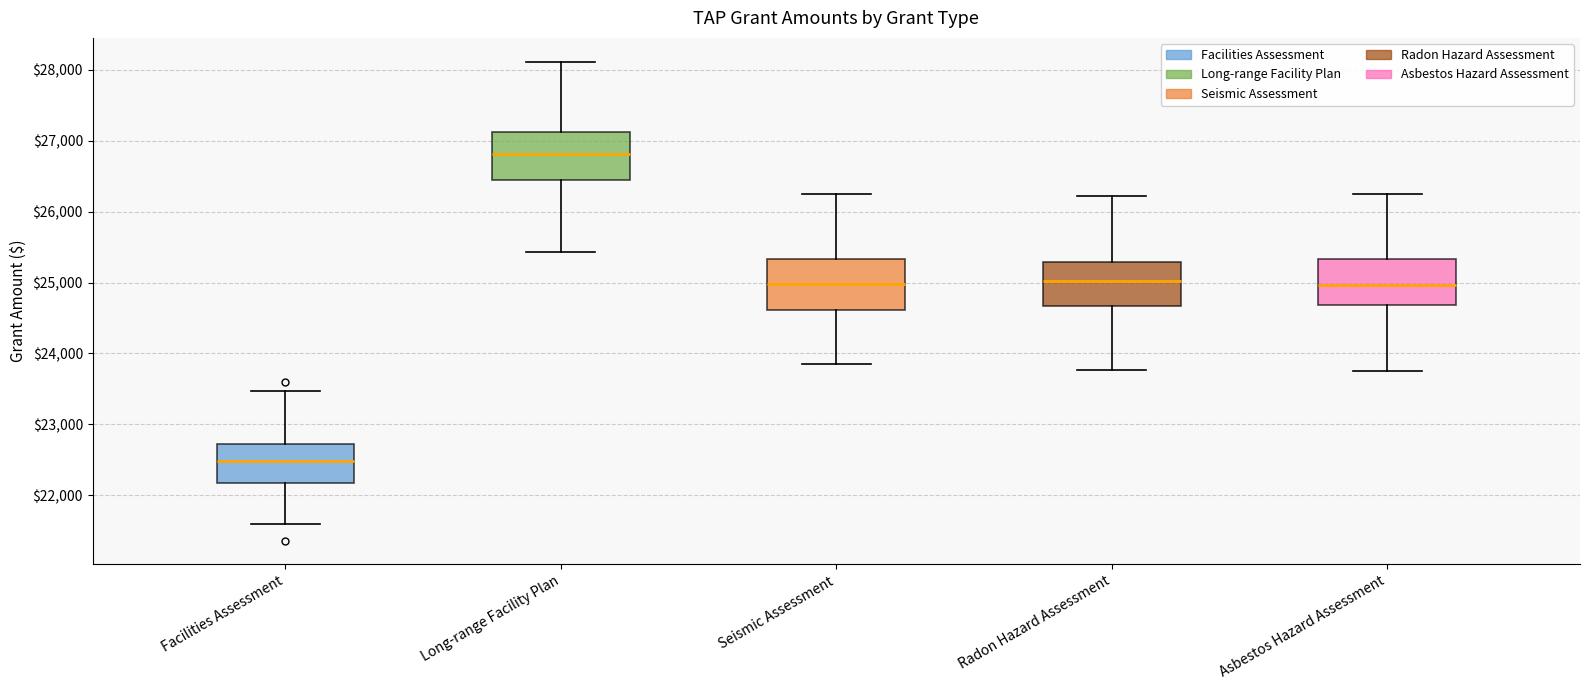

Reading left to right, transcribe this box plot: for each box, give where its median line is, the range the box spans, and where its two whiskers end, as read against the y-axis. The values are not printed on the chart, so give them approximately, as read against the axis.

Facilities Assessment: median 22500, box 22200 to 22700, whiskers 21600 to 23500
Long-range Facility Plan: median 26800, box 26400 to 27100, whiskers 25400 to 28100
Seismic Assessment: median 25000, box 24600 to 25300, whiskers 23800 to 26300
Radon Hazard Assessment: median 25000, box 24700 to 25300, whiskers 23800 to 26200
Asbestos Hazard Assessment: median 25000, box 24700 to 25300, whiskers 23800 to 26300